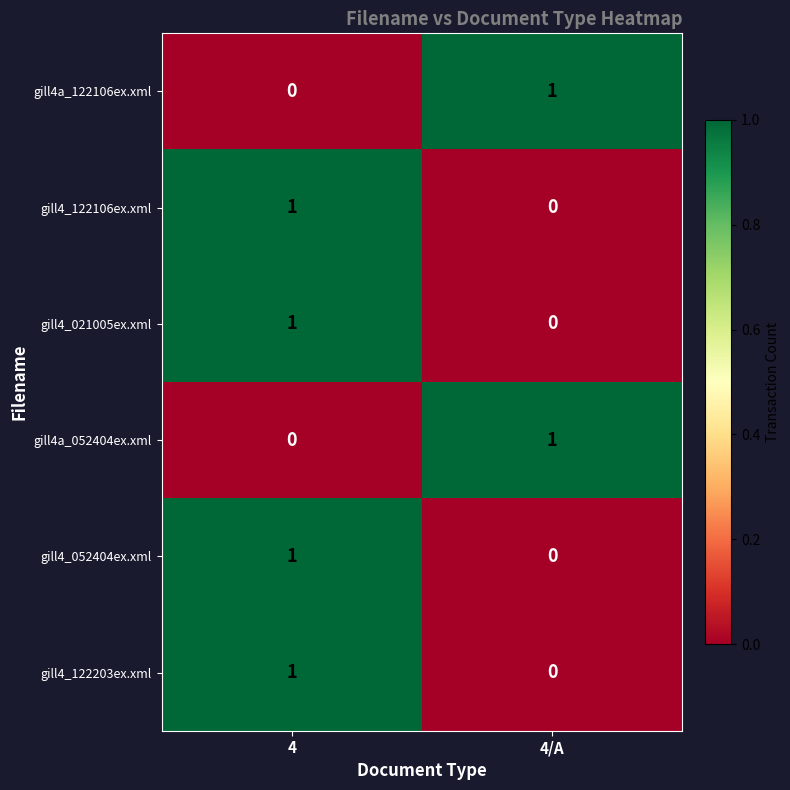

Is it true that gill4a_122106ex.xml equals 0 at 4?

True